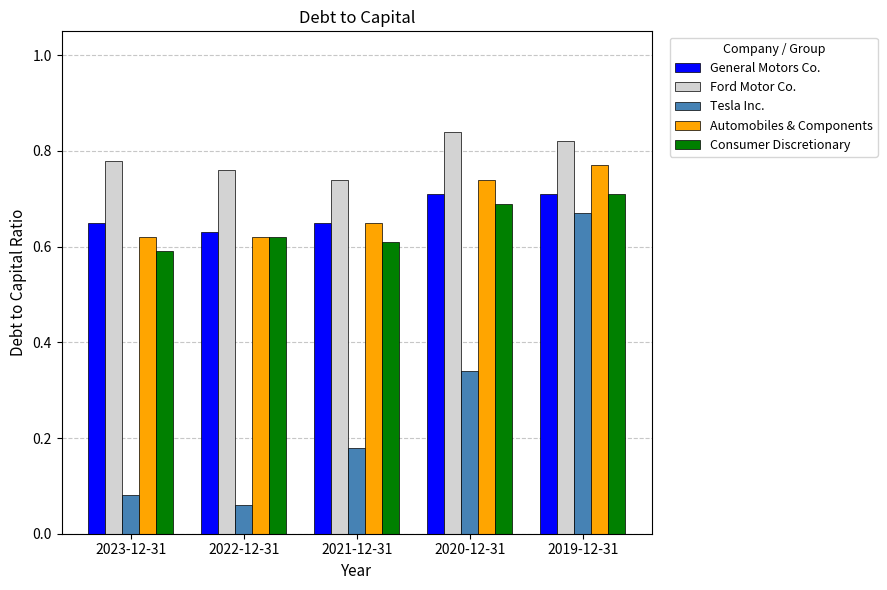

How many bars are there in total?

25